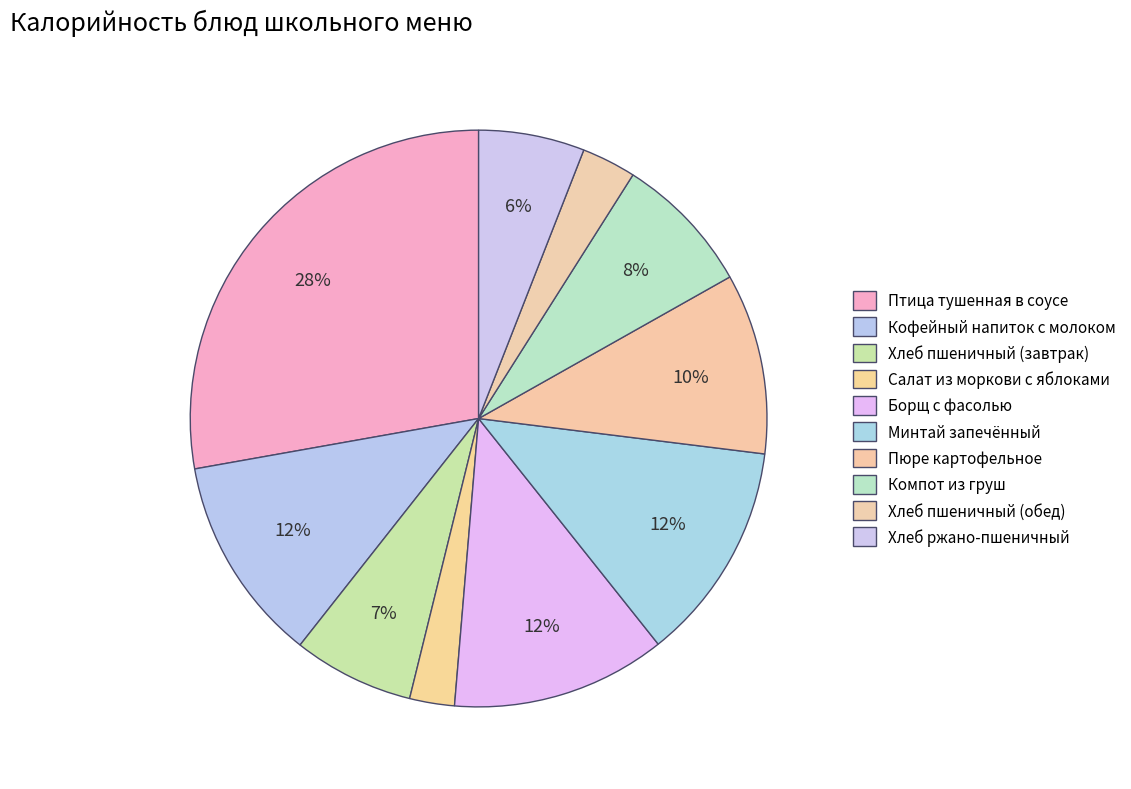

Combined, what portion of the pie is Хлеб ржано-пшеничный and Хлеб пшеничный (обед)?

9.0%